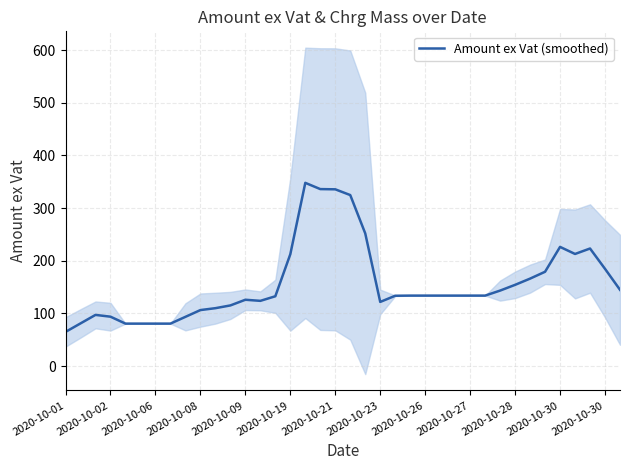

What is the value of the 22nd point from the left?

121.9